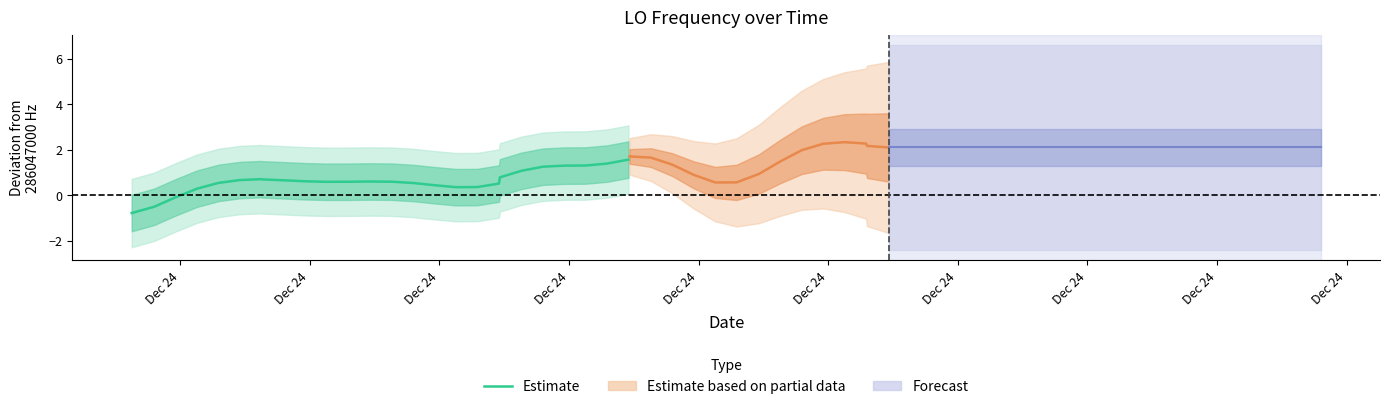

What is the difference between the second highest and minimum values?

2.2